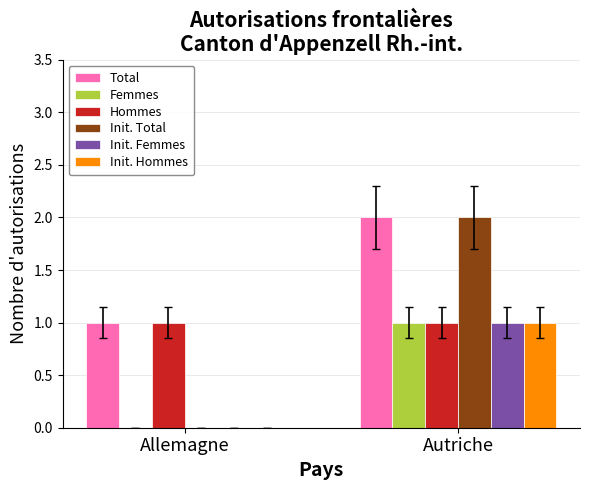

Reading left to right, extract all data points from this chart.

Total: Allemagne=1	Autriche=2
Femmes: Allemagne=0	Autriche=1
Hommes: Allemagne=1	Autriche=1
Init. Total: Allemagne=0	Autriche=2
Init. Femmes: Allemagne=0	Autriche=1
Init. Hommes: Allemagne=0	Autriche=1